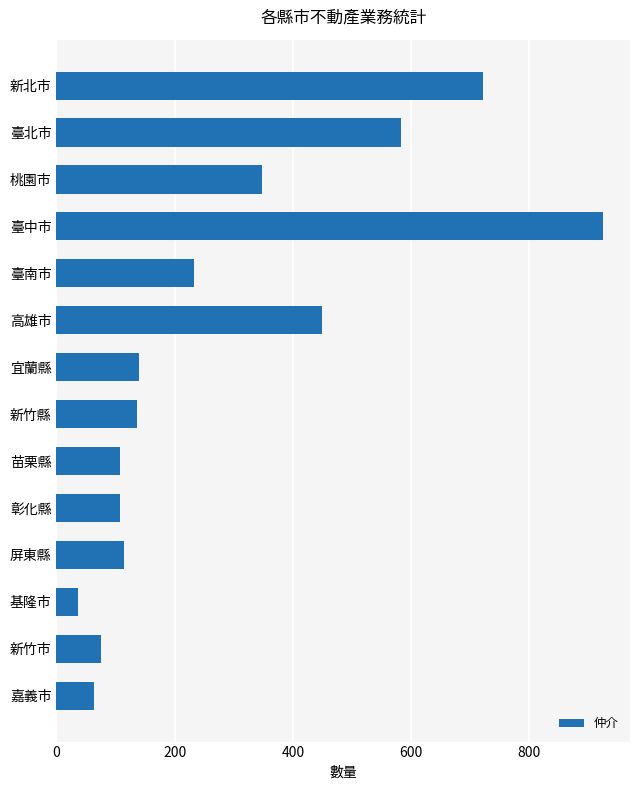

The chart shows a value of 58 at 屏東縣. True or false?

False